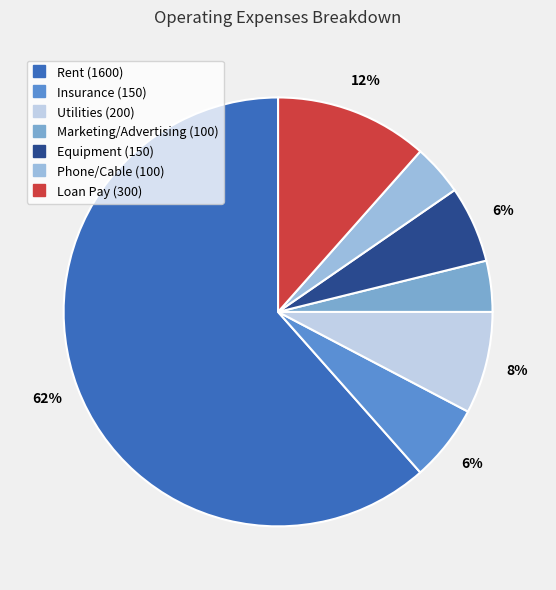

Combined, do Equipment and Loan Pay account for over 50%?

No